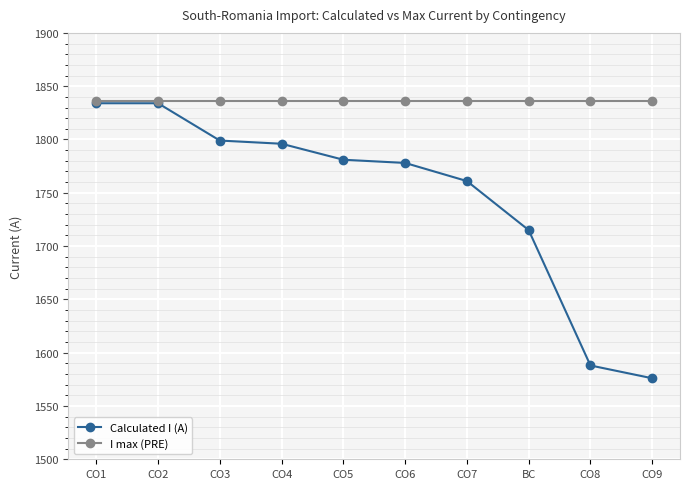

Rank the series by their average value, from highest to lowest.

I max (PRE), Calculated I (A)